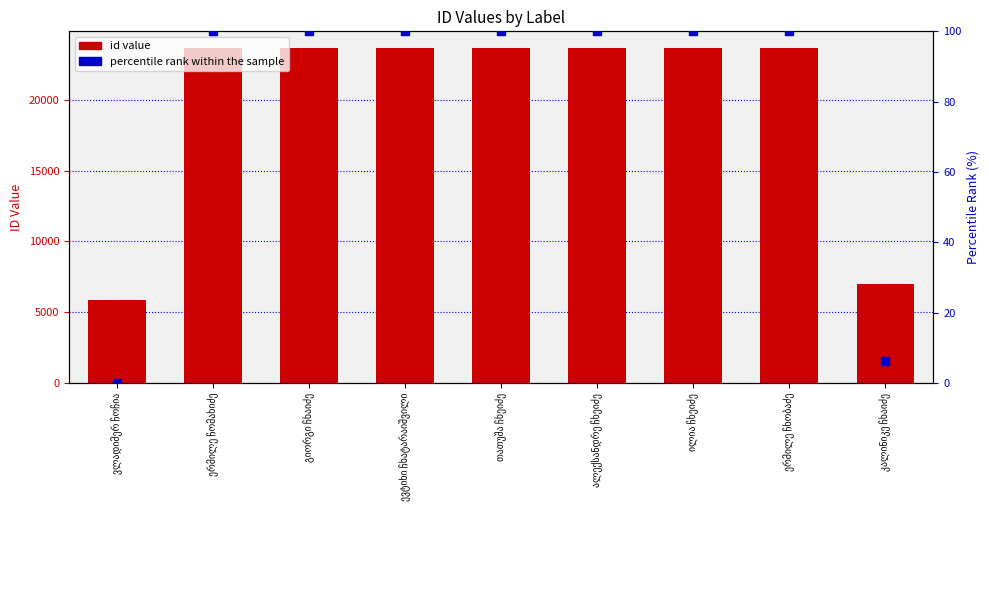

What are all the series names shown in the legend?

id value, percentile rank